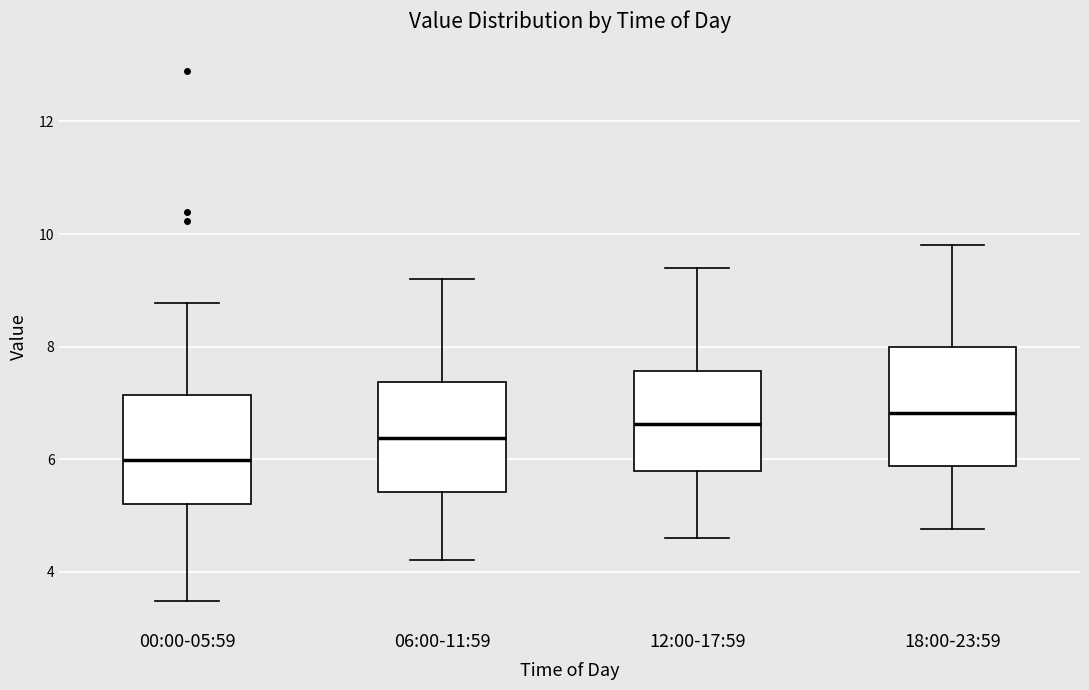

Where does the upper whisker of the box for 12:00-17:59 end on the y-axis? The values are not printed on the chart, so give them approximately, as read against the axis.

9.4